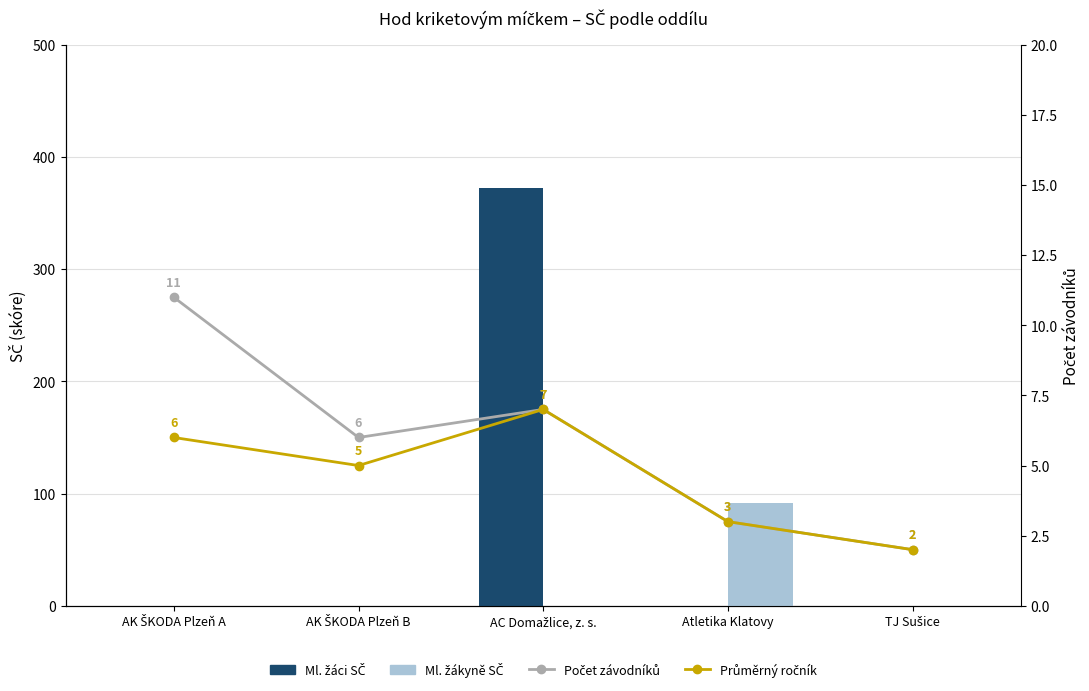

Where does the Ročník průměr (Peer Group style) series first go above 5?

AK ŠKODA Plzeň A